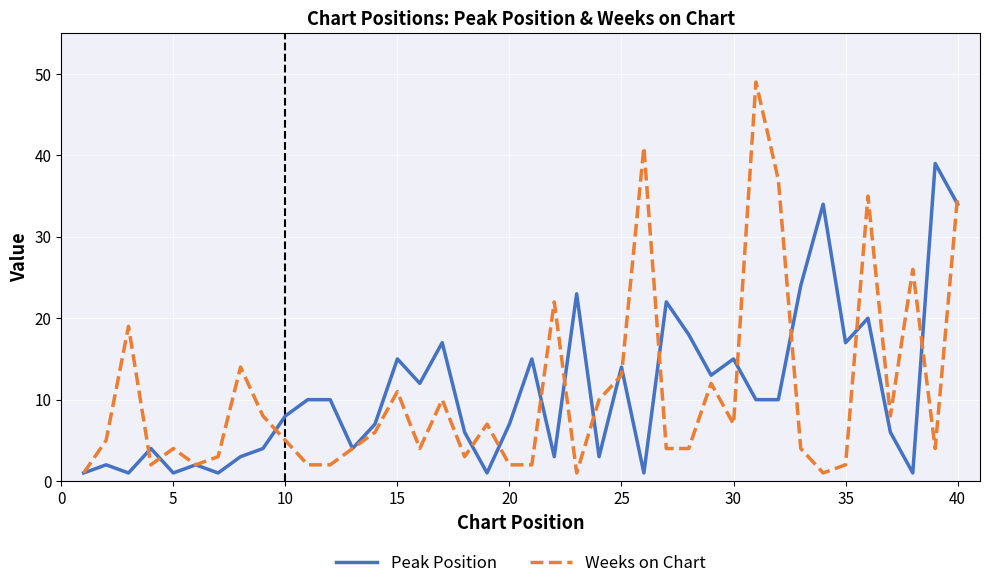

Which series has the largest range (max minus min)?

Weeks on Chart